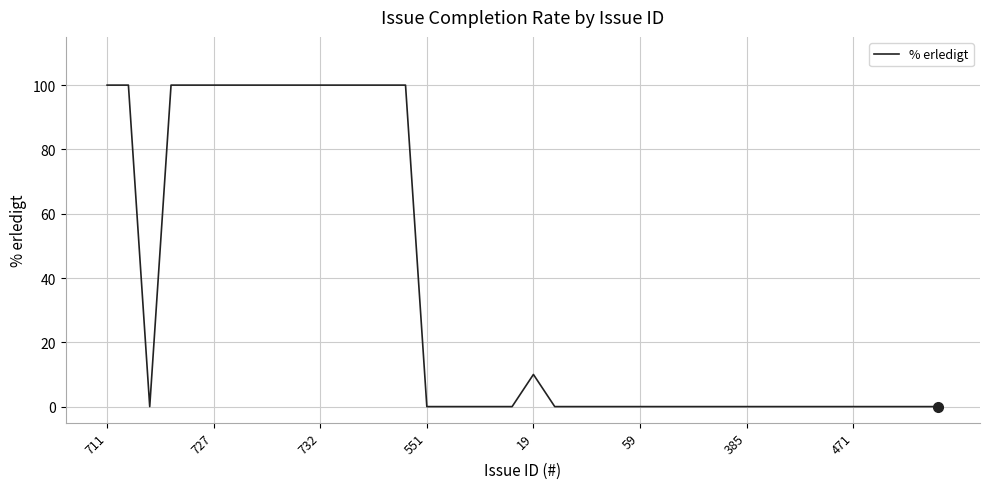

Count the values in the range 0 to 100.

40